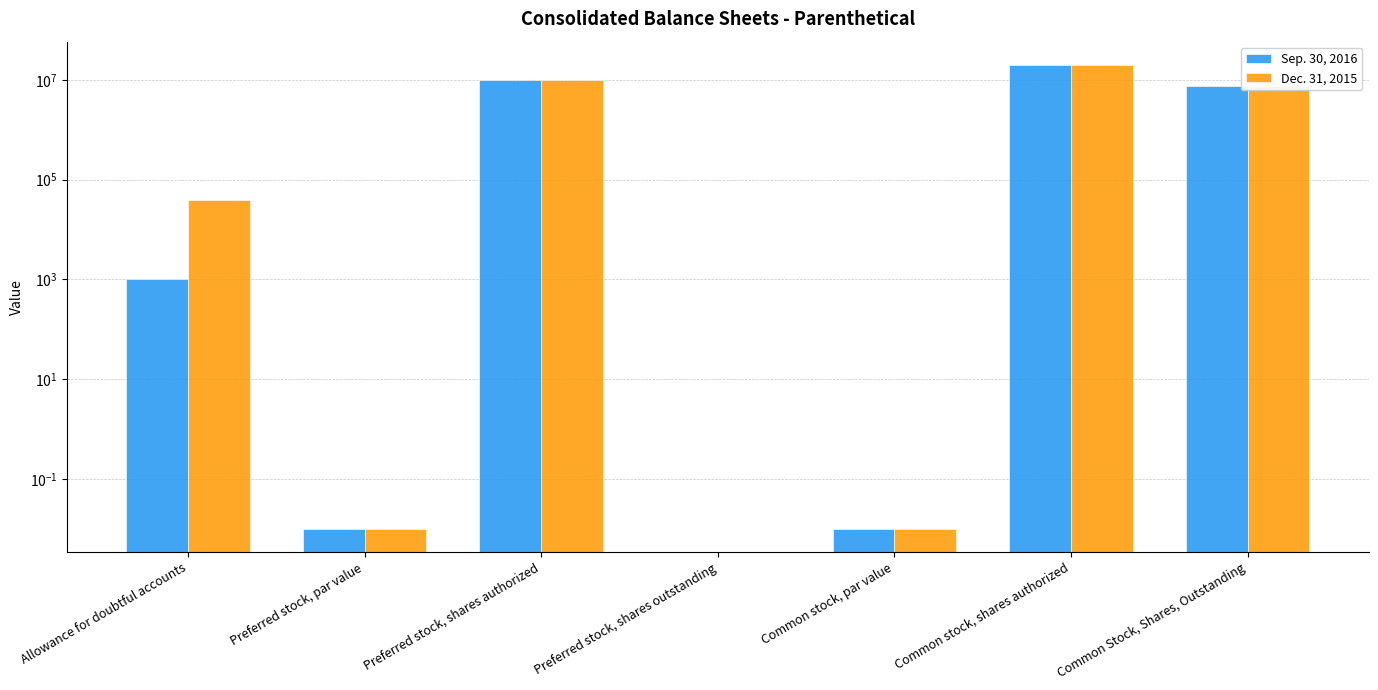

Between Preferred stock, par value and Preferred stock, shares outstanding, which series saw the biggest shift?

Sep. 30, 2016